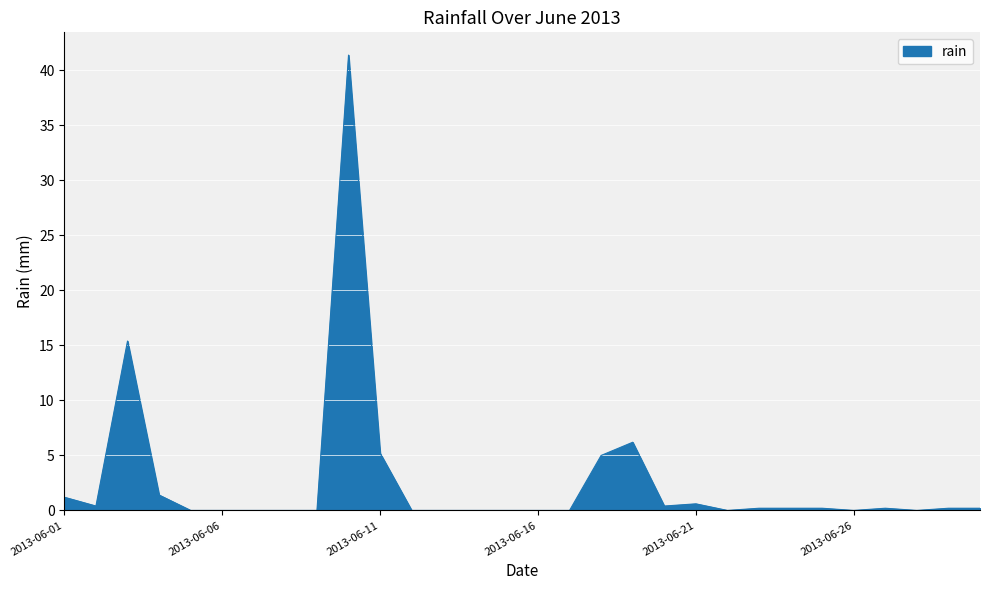

What is the difference between the maximum and minimum values?

41.4